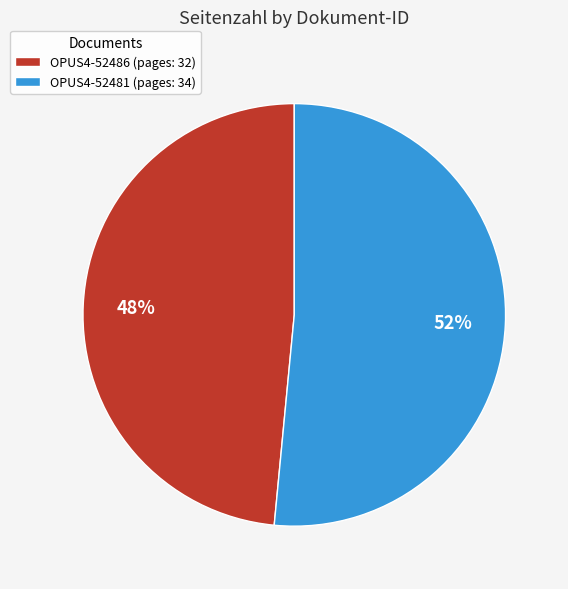

Is the sum of OPUS4-52481 (pages: 34) and OPUS4-52486 (pages: 32) greater than half?

Yes